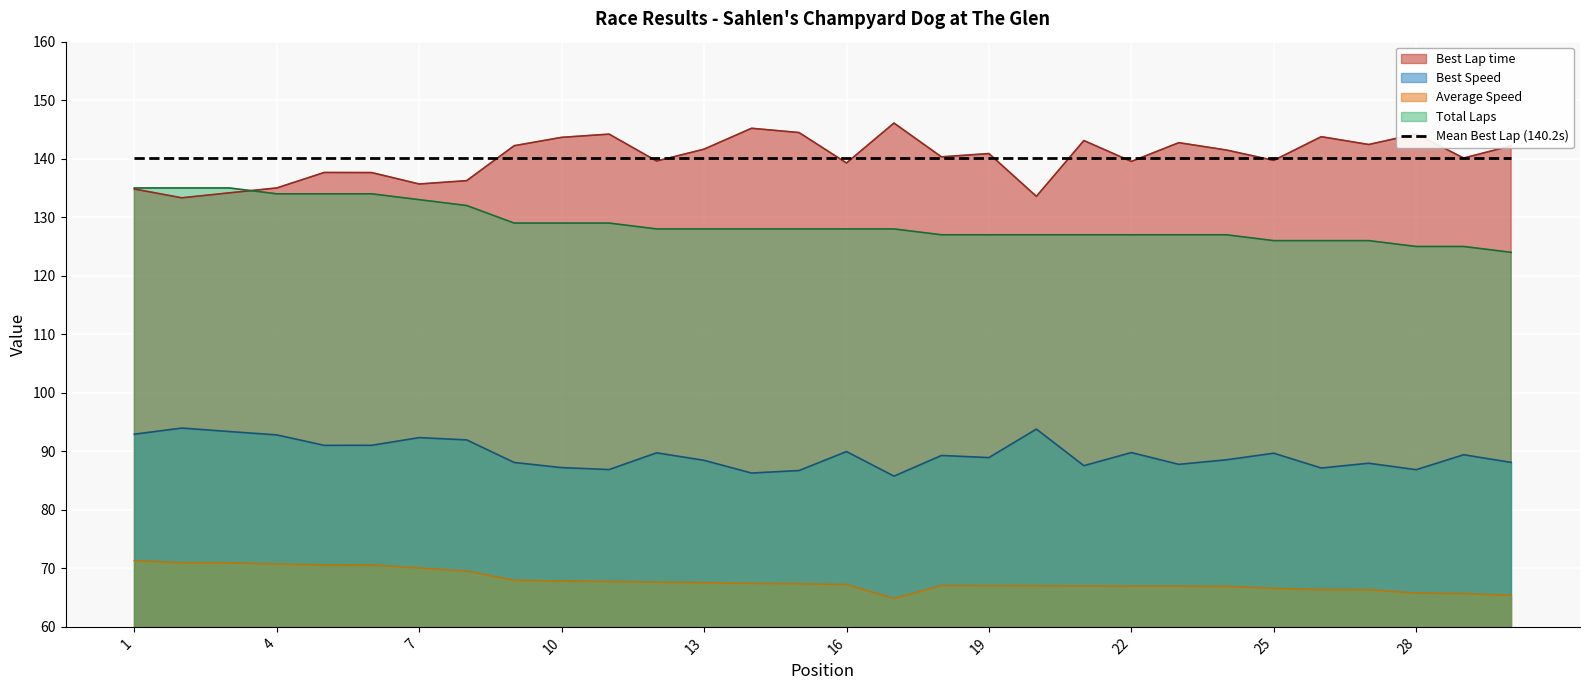

What value does the Total Laps series have at 4?

134.0